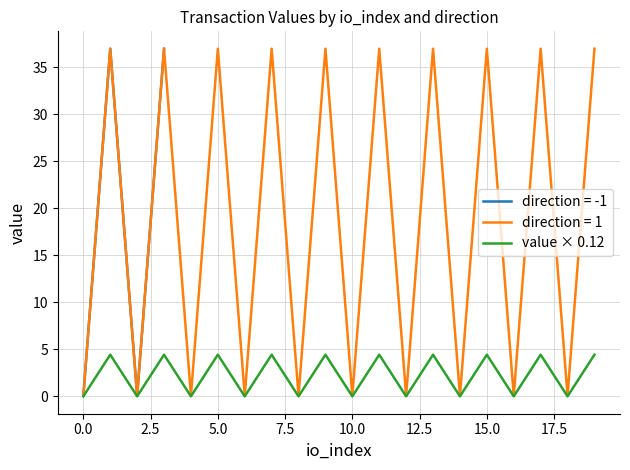

True or false: the data has more than 1 interior local peaks.

True